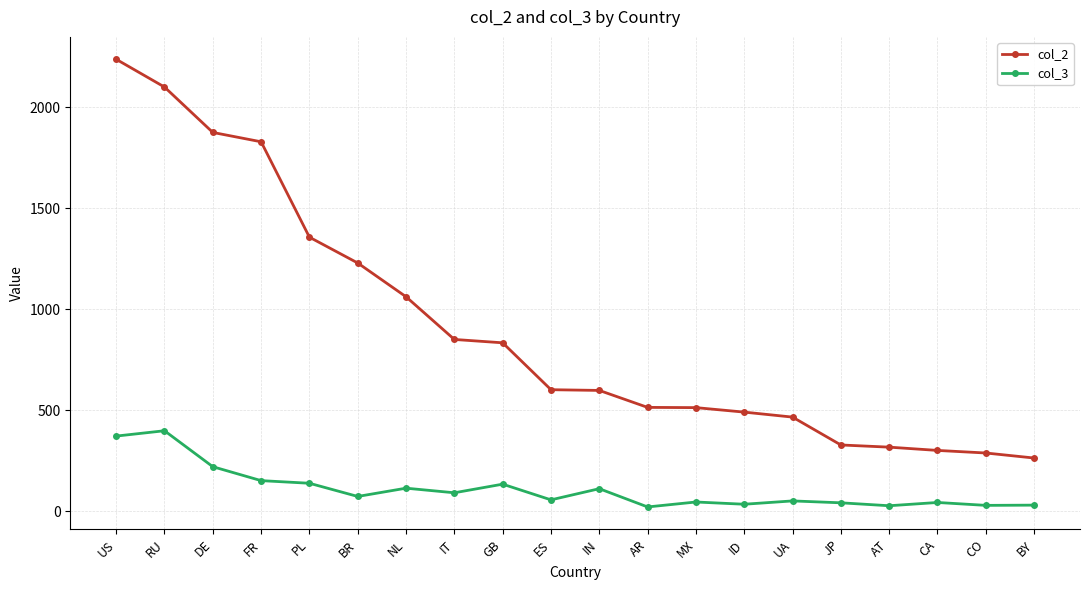

At how many categories does at least one series exceed 425?

15